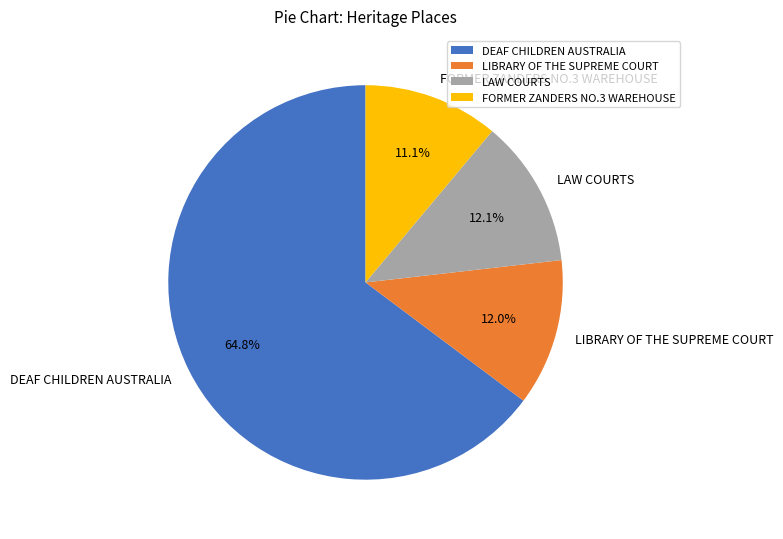

Is it true that FORMER ZANDERS NO.3 WAREHOUSE is 11% of the pie?

True